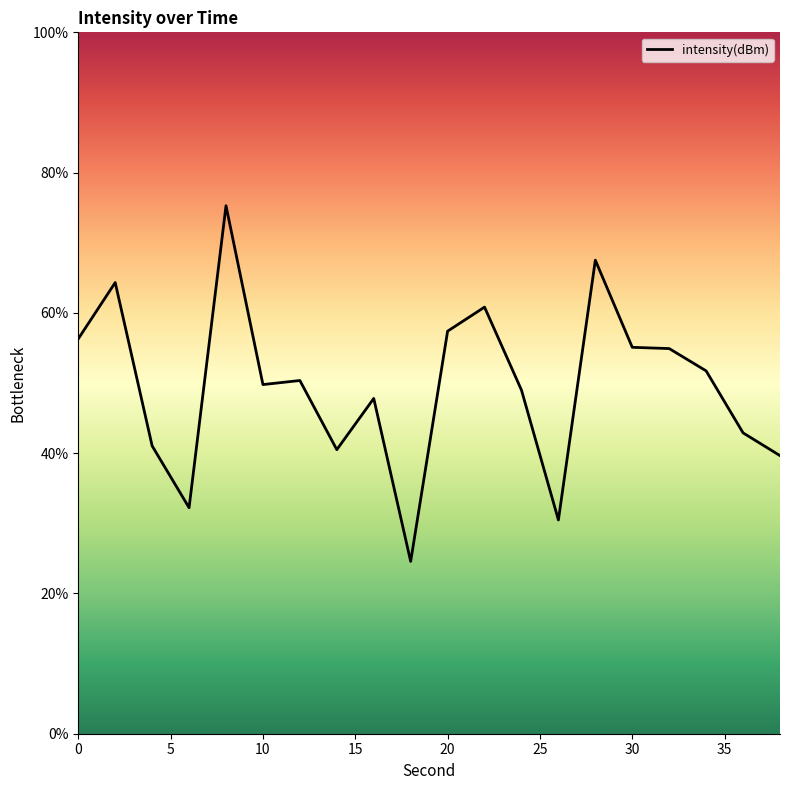

What is the smallest value displayed?

24.6